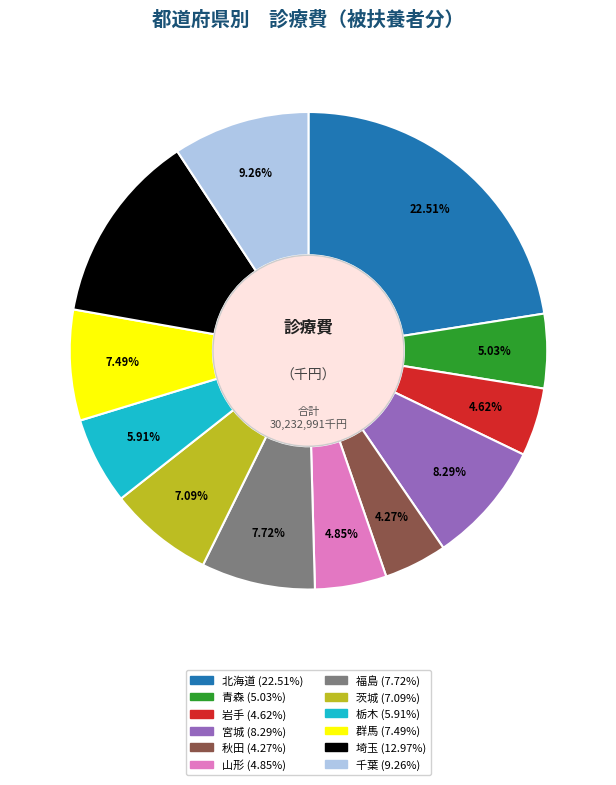

The 茨城 slice represents 7% of the pie. True or false?

True